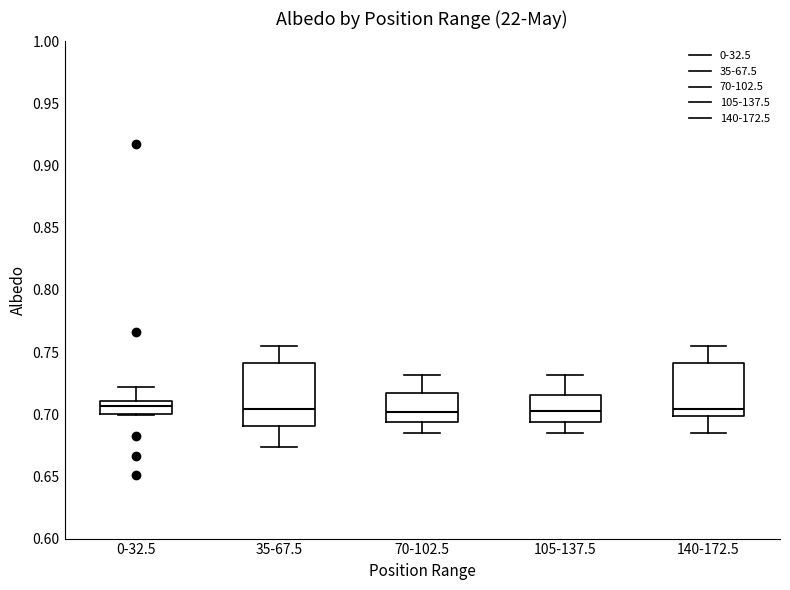

Comparing the boxes themselves (not the whiskers), which one is the tallest?

35-67.5